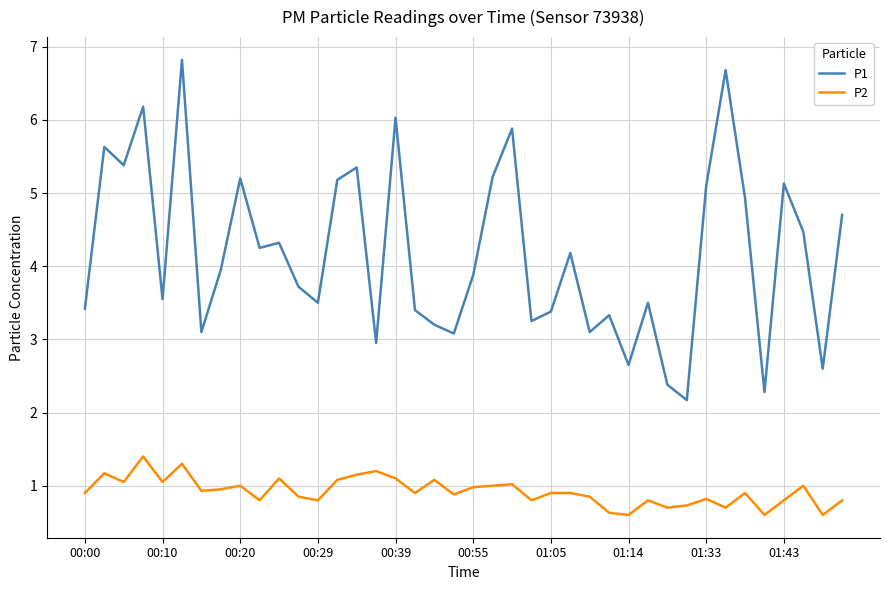

True or false: P1 has more than 1 interior local peaks.

True